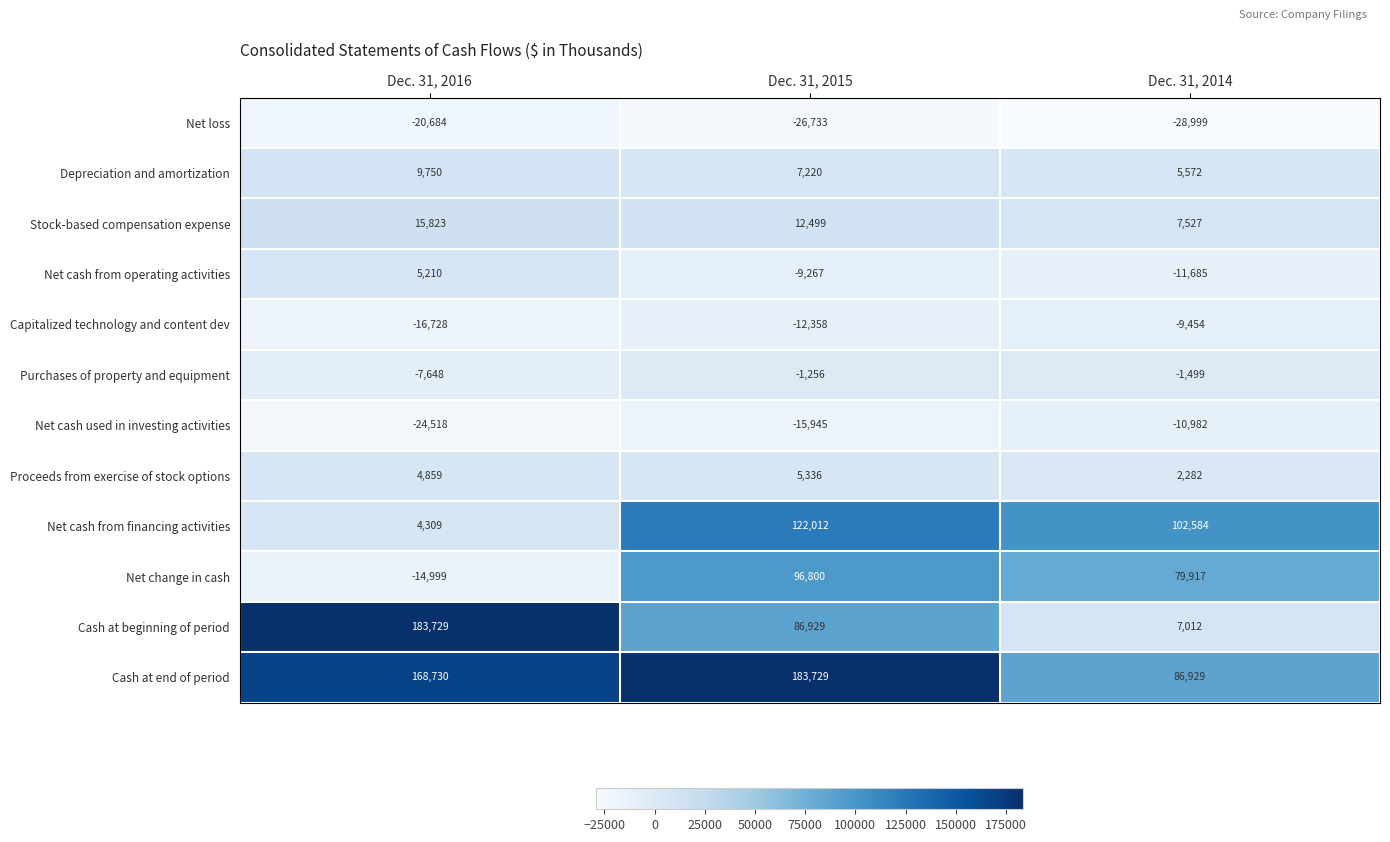

Which series has the largest total across all categories?

Cash at end of period